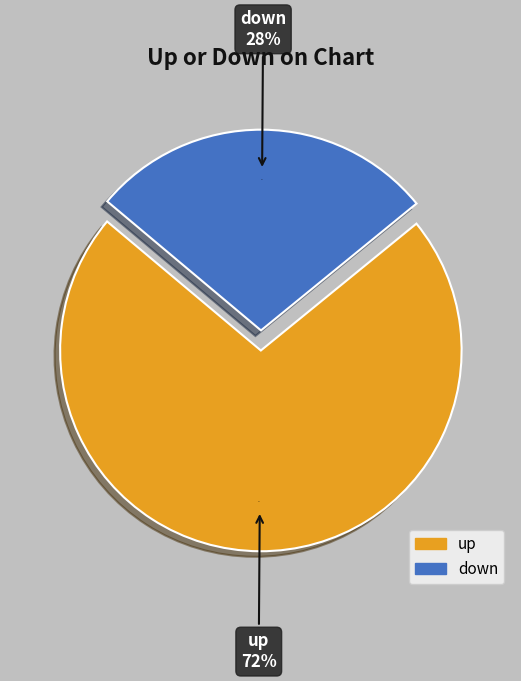

What percentage is NOT represented by down?

72.0%